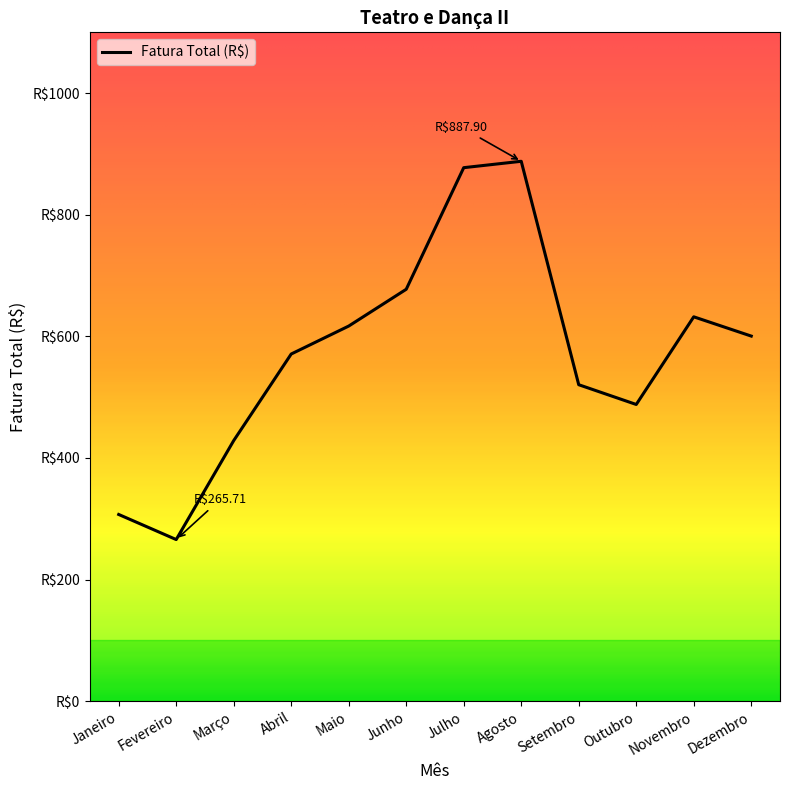

Approximately how many times larger is the value at Julho compared to Outubro?

1.8